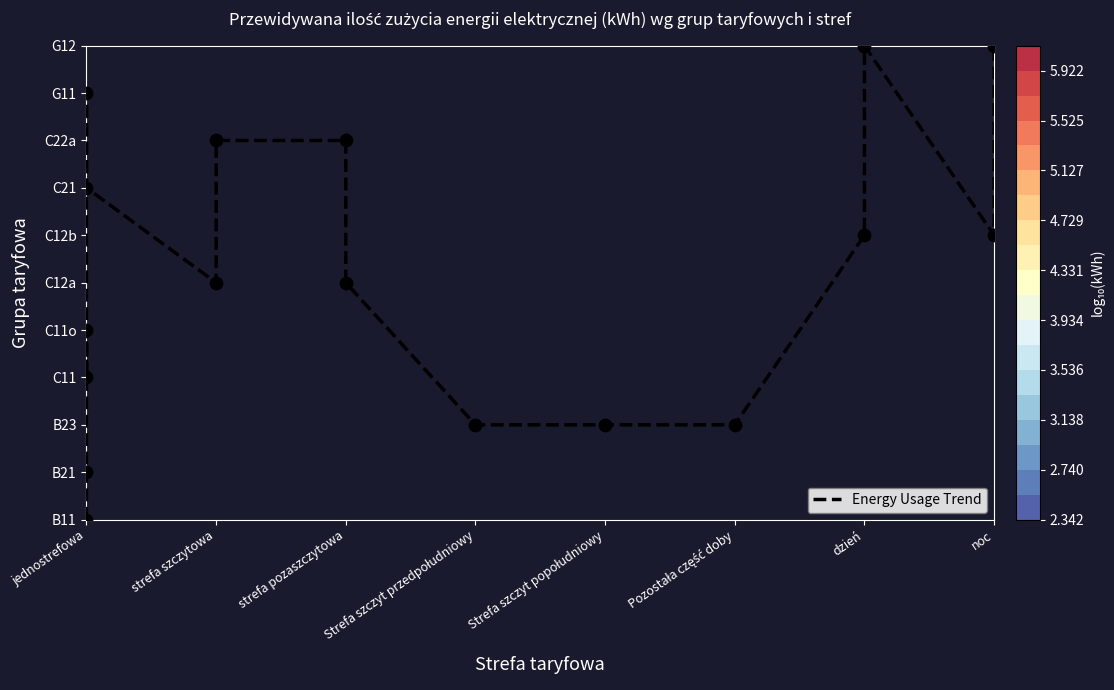

Is it true that the value at noc is 18?

False